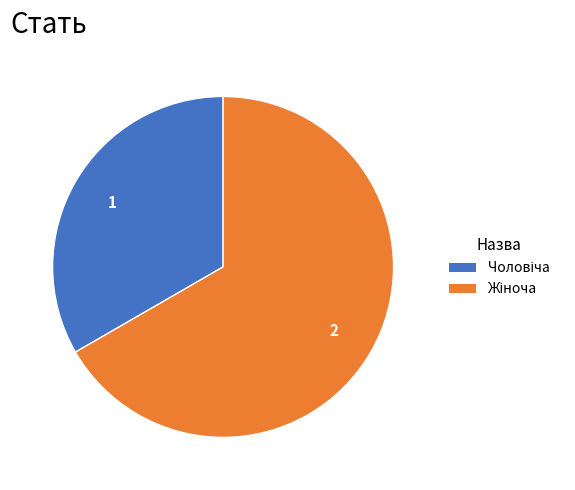

Is there any slice that represents more than half of the pie?

Yes